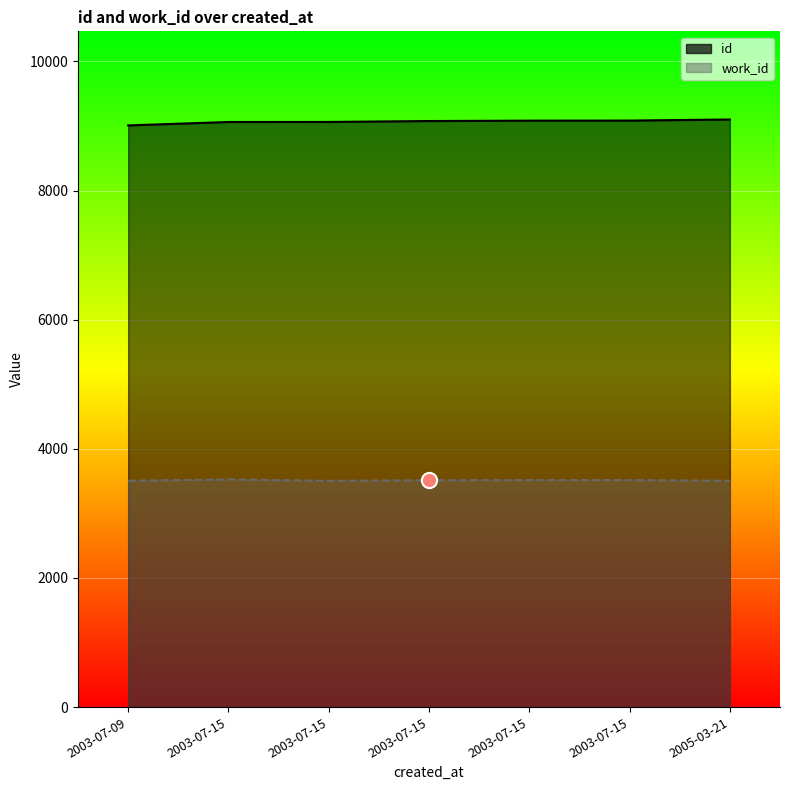

Which series reaches the minimum Y coordinate?

work_id